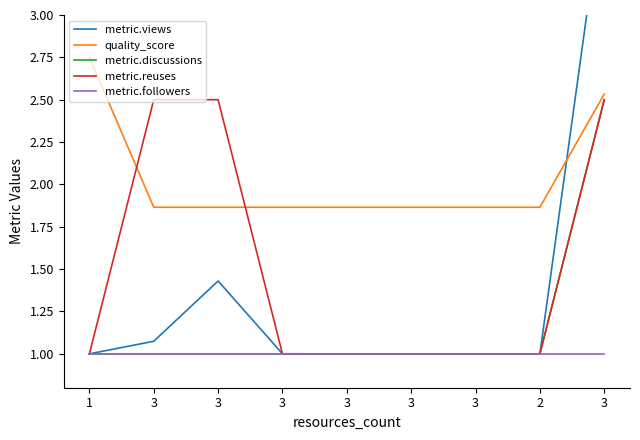

What is the minimum value for metric.discussions?

1.0